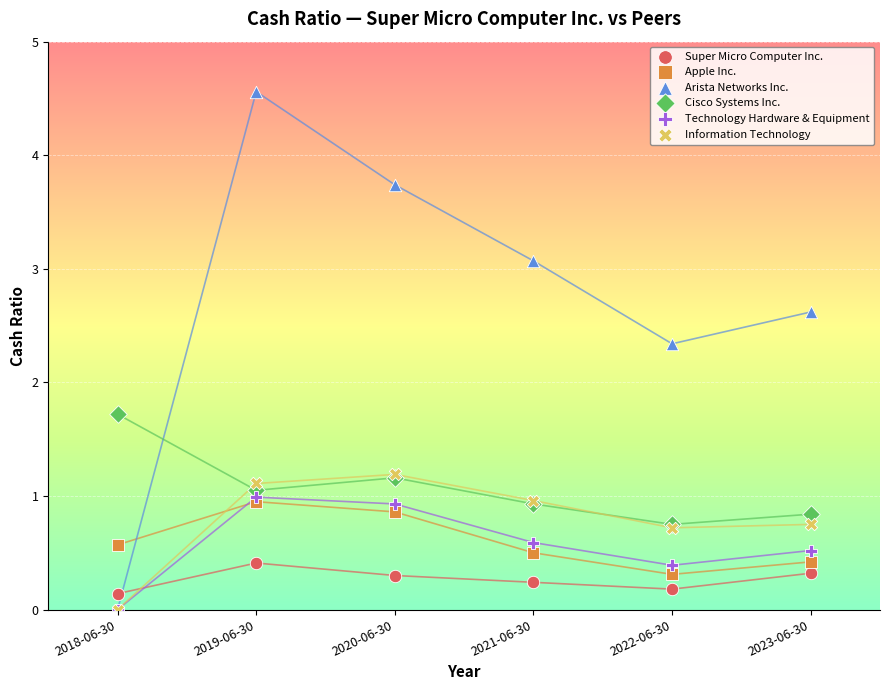

Across all series, what Y value is closest to 2?

1.7